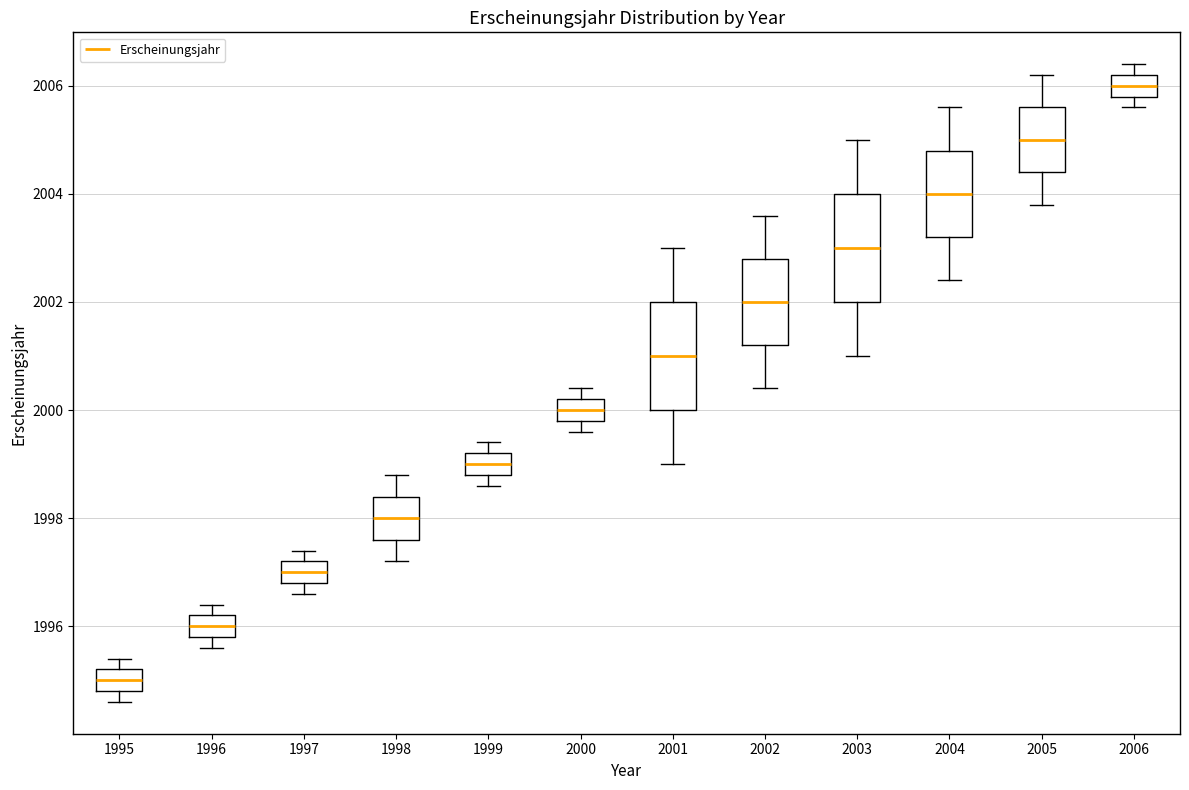

Which box has the lowest median line?

1995